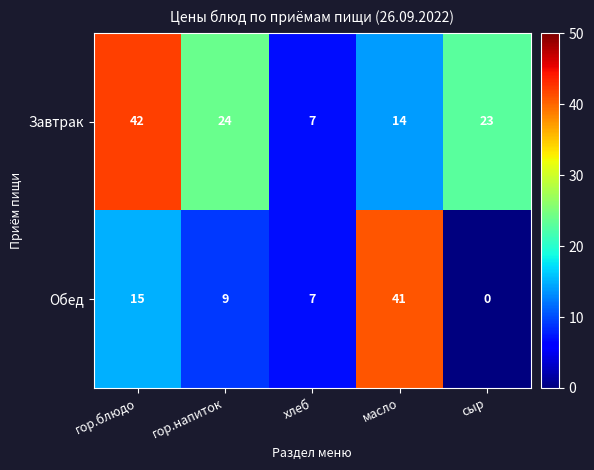

What is the maximum value shown in the chart?

42